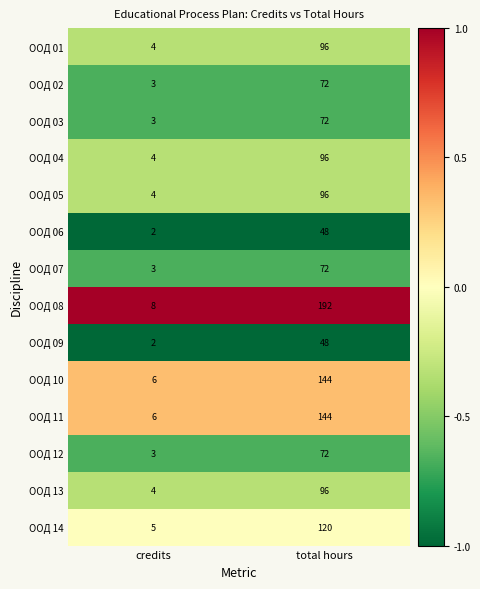

Rank the categories by ООД 07 value from lowest to highest.

credits, total hours